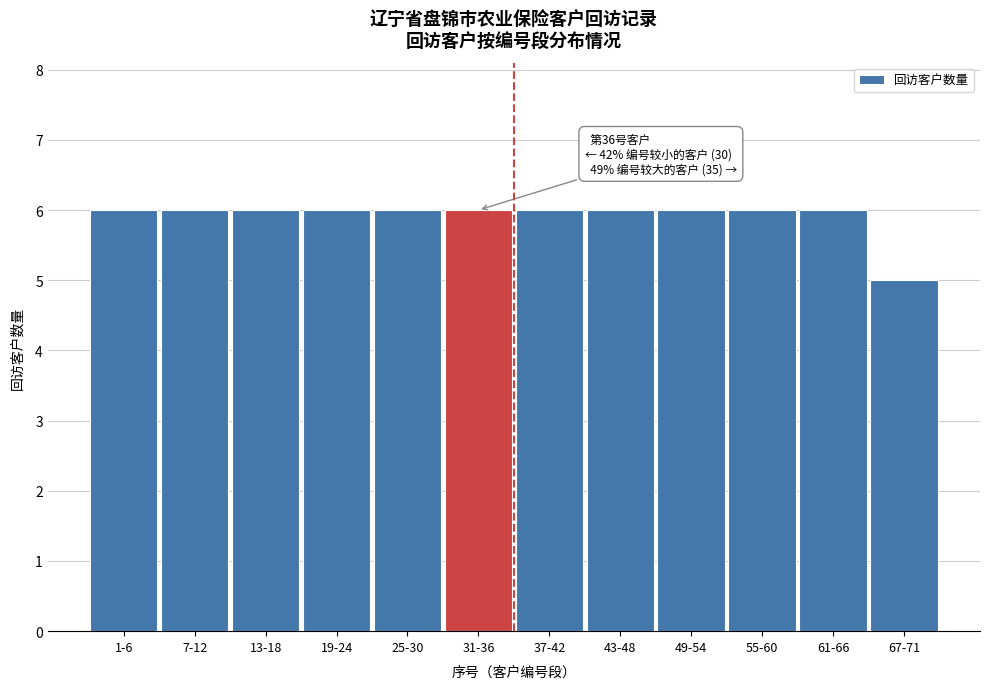

Reading left to right, what are all the values shown in this chart?

6	6	6	6	6	6	6	6	6	6	6	5